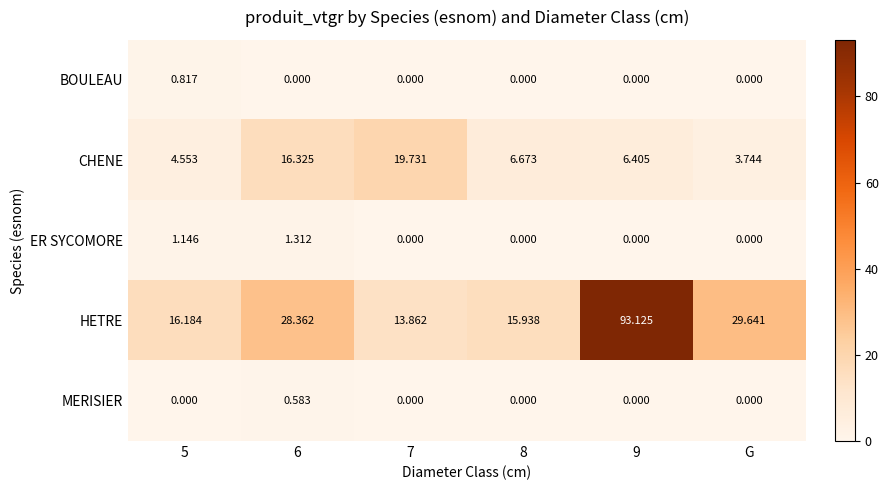

List the series in order of their peak value, highest first.

HETRE, CHENE, ER SYCOMORE, BOULEAU, MERISIER